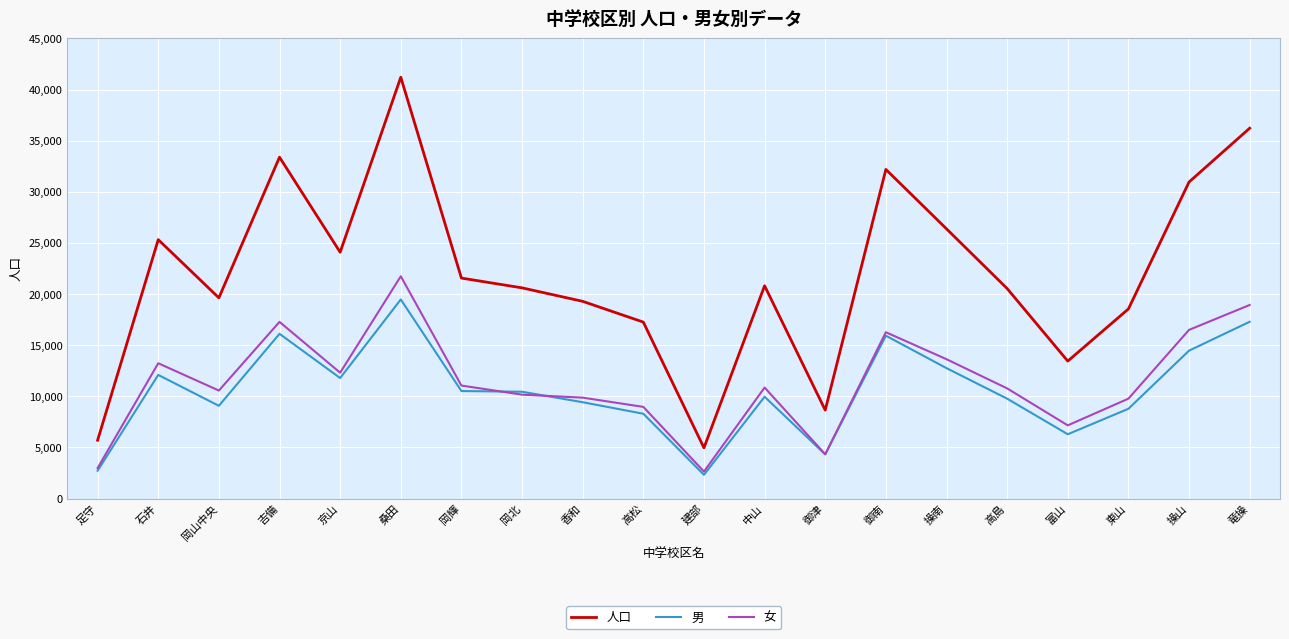

What is the difference between the second highest and minimum values in the 男 series?

14968